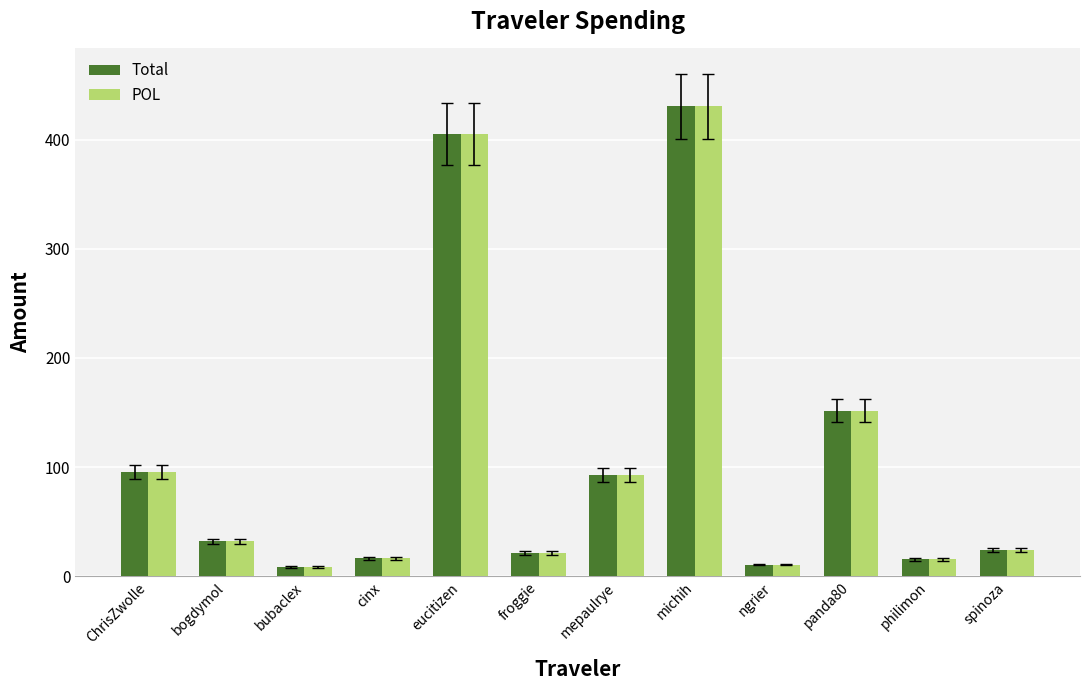

The POL series shows 719.2 at michih. True or false?

False